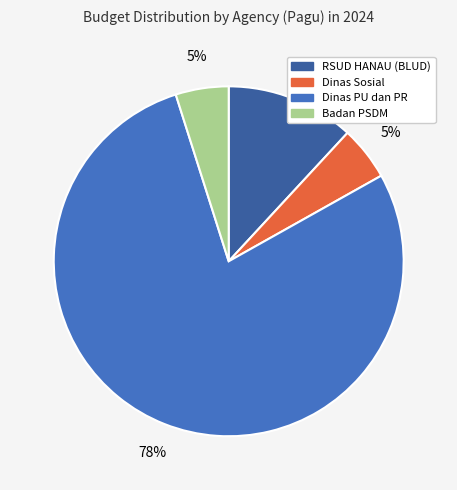

To the nearest percent, what is the average slice percentage?

25%